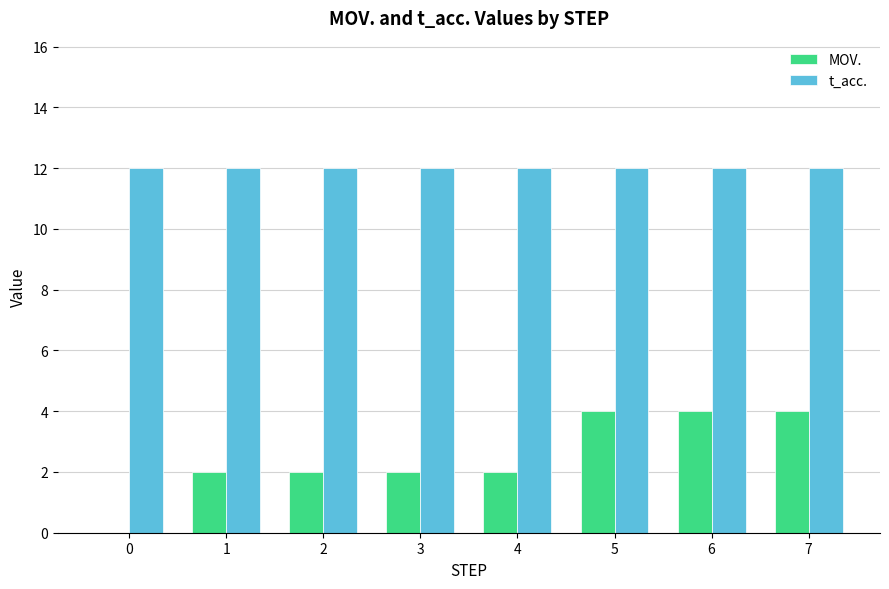

What is the spread (max minus min) of values at 3?

10